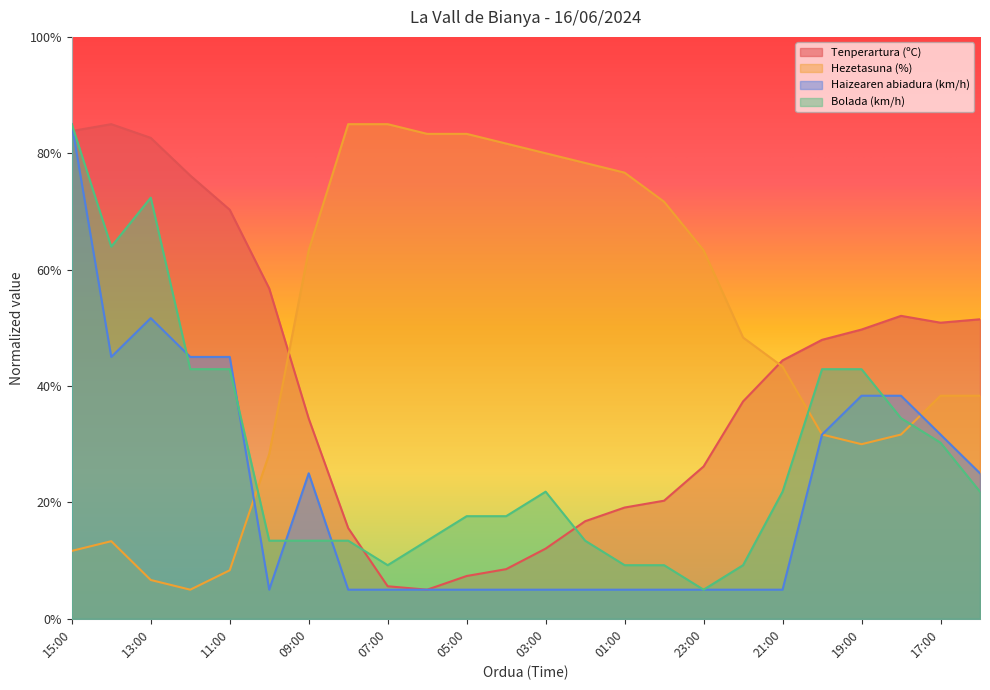

Which label corresponds to the smallest value in the chart?

06:00